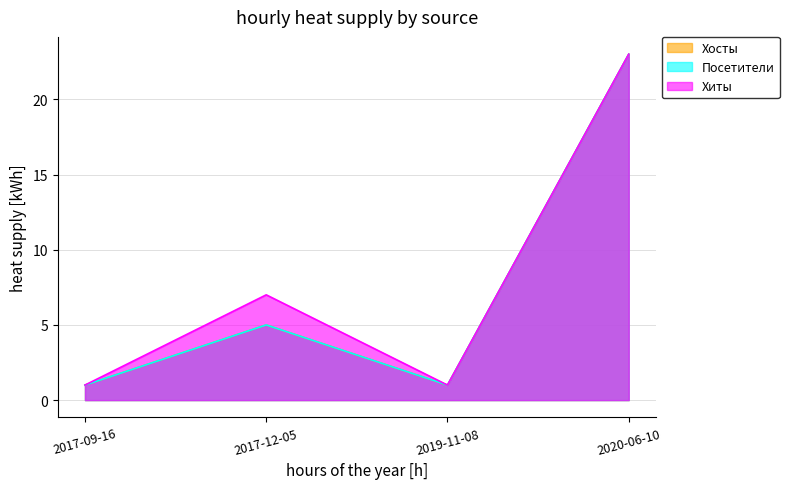

How many interior local valleys does the Посетители series have?

1